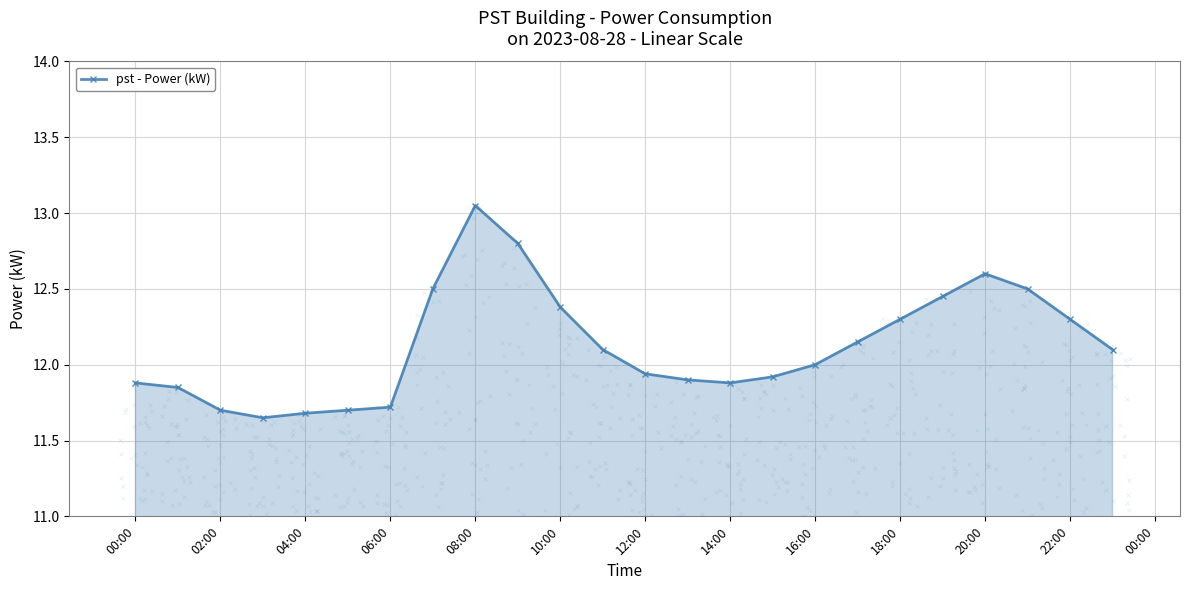

True or false: pst - Power (kW) has a value of 20.7 at 14:00.

False